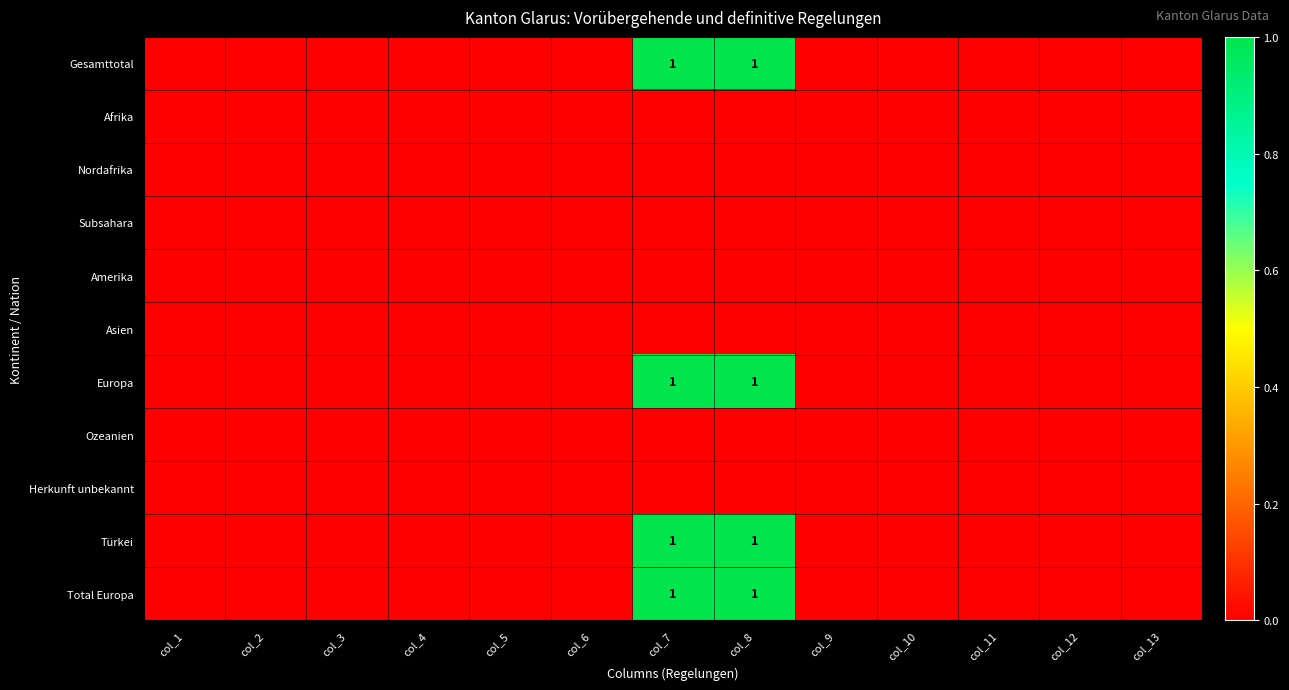

How many data points in Europa are above 0?

2